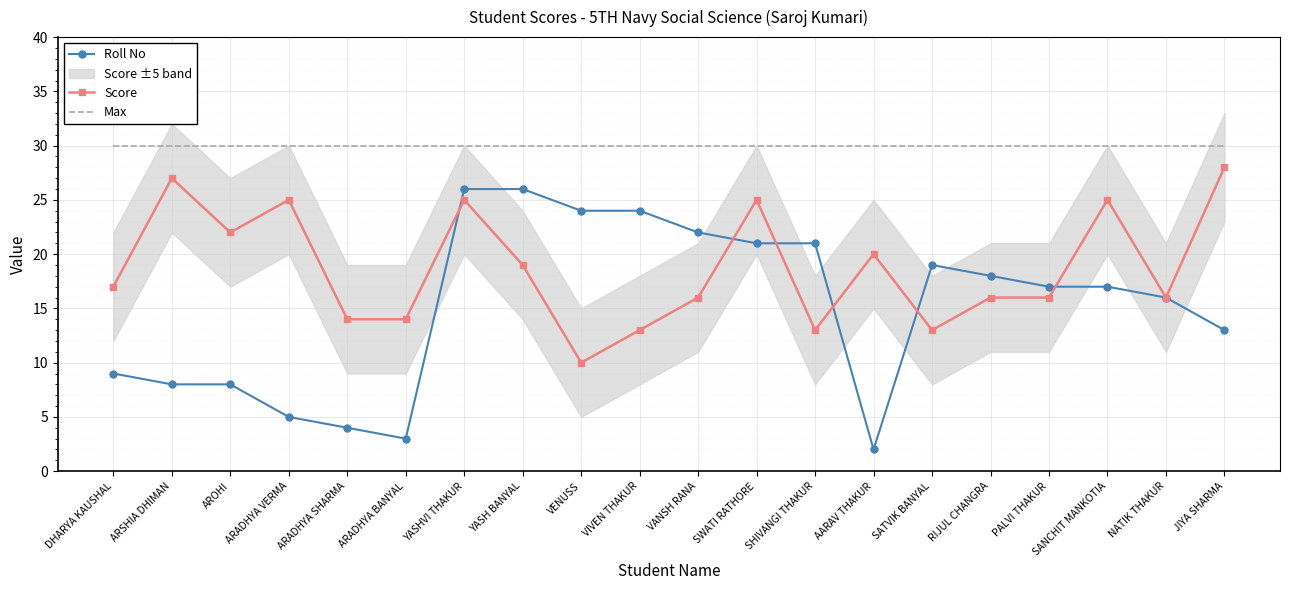

At which label is Max closest to 30?

DHARYA KAUSHAL